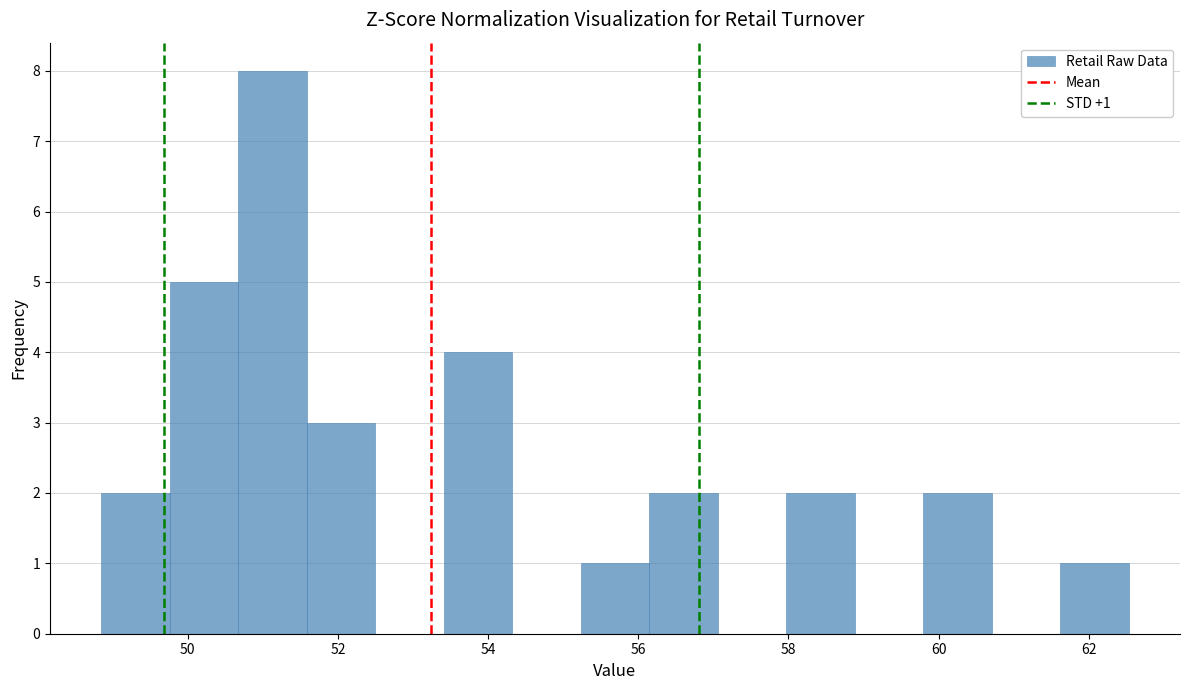

Which range on the x-axis has the tallest bar?

50.6 to 51.6